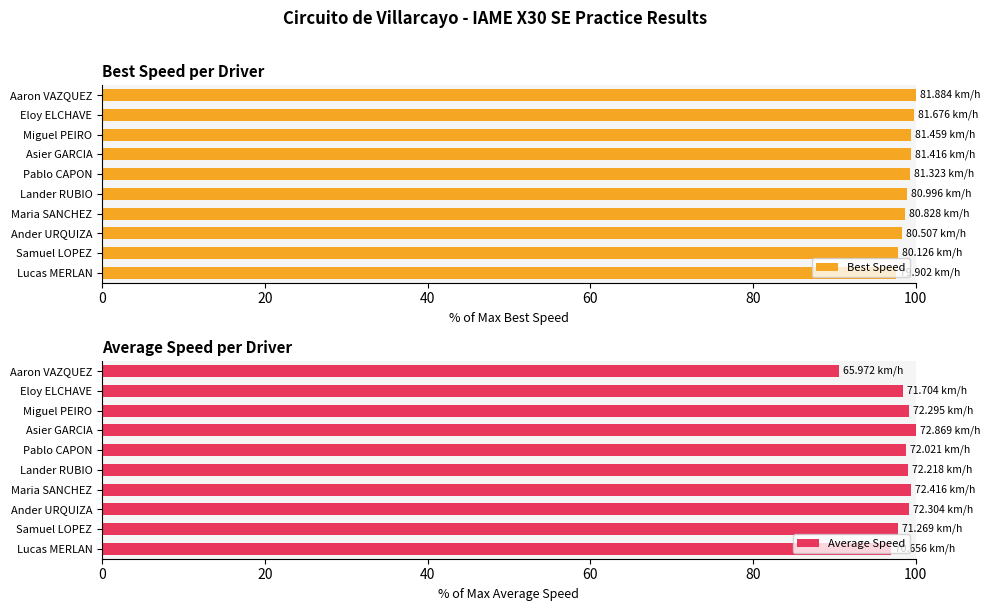

Are the bars grouped side by side (vs. stacked)?

Yes